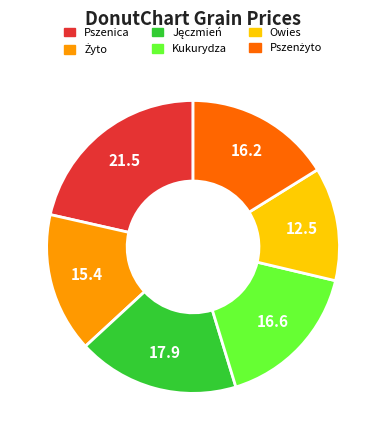

Is there any slice that represents more than half of the pie?

No